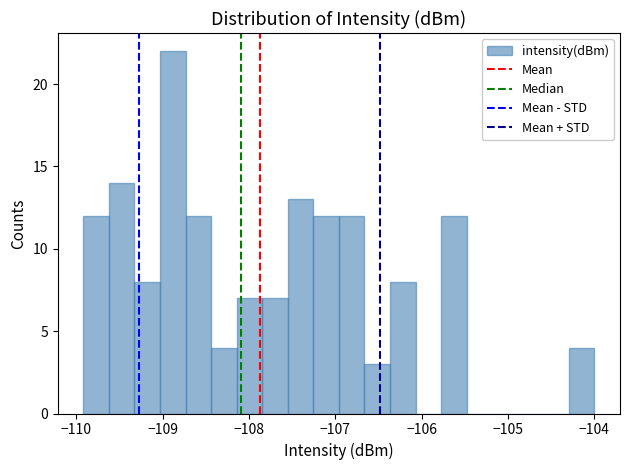

Around what value on the x-axis is the tallest bar? Give the approximate position of its centre, as read against the axis.

-108.9